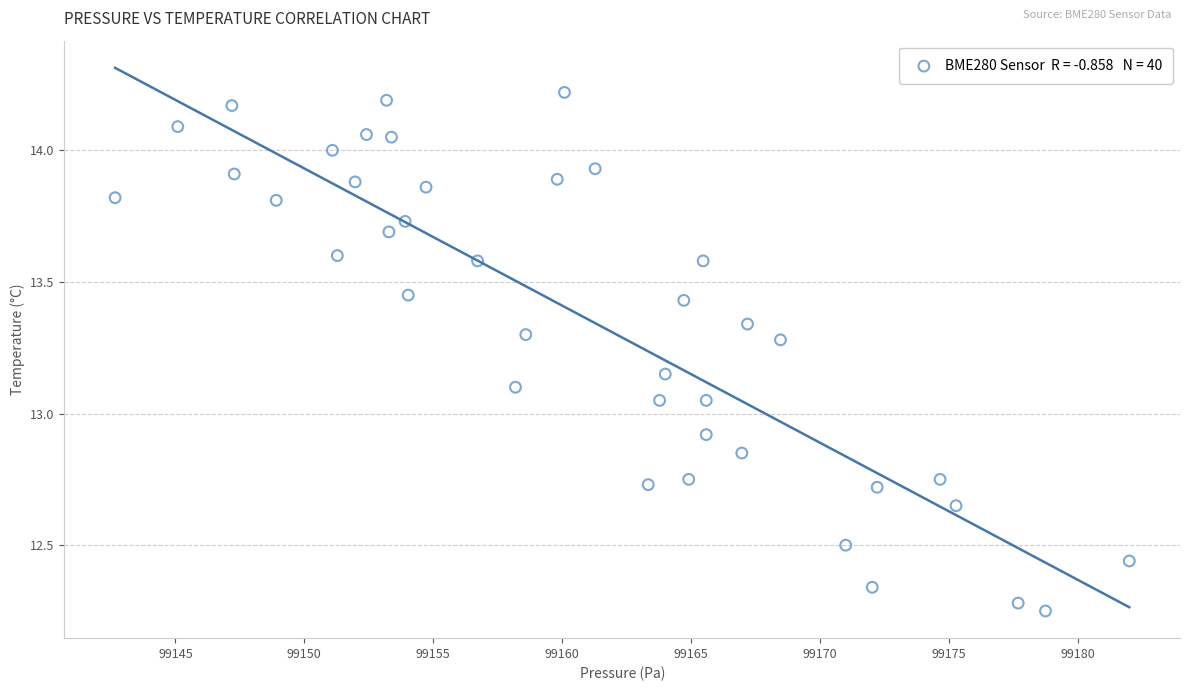

What is the range of X values (max minus min)?

39.3